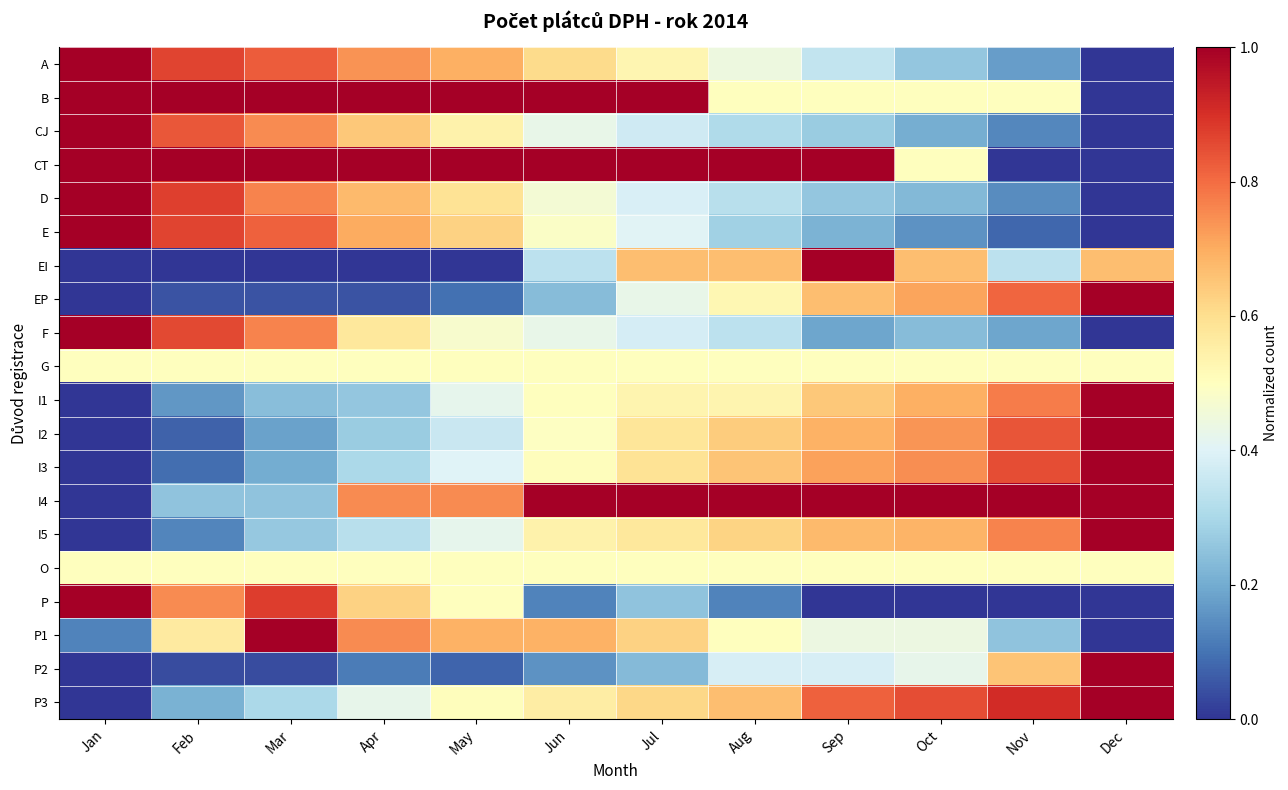

How many distinct data groups are displayed?

20